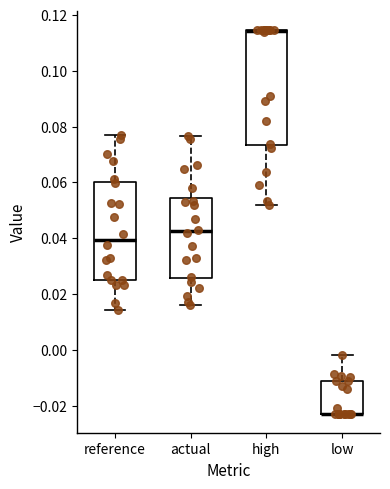

Reading left to right, transcribe this box plot: for each box, give where its median line is, the range the box spans, and where its two whiskers end, as read against the y-axis. The values are not printed on the chart, so give them approximately, as read against the axis.

reference: median 0.040, box 0.026 to 0.060, whiskers 0.014 to 0.076
actual: median 0.042, box 0.026 to 0.054, whiskers 0.016 to 0.076
high: median 0.114 (drawn on the box's upper edge), box 0.074 to 0.114, whiskers 0.052 to 0.114
low: median -0.022 (drawn on the box's lower edge), box -0.022 to -0.012, whiskers -0.022 to -0.002